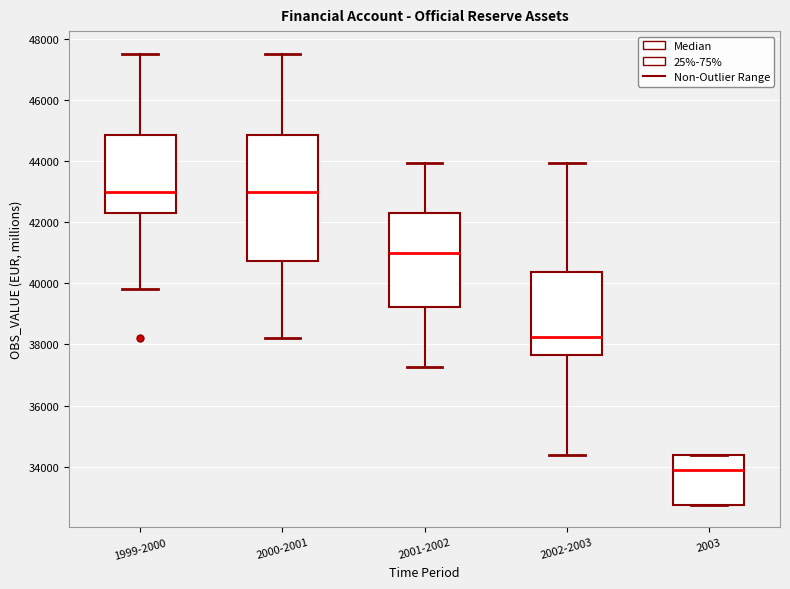

Reading left to right, transcribe this box plot: for each box, give where its median line is, the range the box spans, and where its two whiskers end, as read against the y-axis. The values are not printed on the chart, so give them approximately, as read against the axis.

1999-2000: median 43000, box 42400 to 44800, whiskers 39800 to 47600
2000-2001: median 43000, box 40800 to 44800, whiskers 38200 to 47600
2001-2002: median 41000, box 39200 to 42400, whiskers 37200 to 44000
2002-2003: median 38200, box 37600 to 40400, whiskers 34400 to 44000
2003: median 33800, box 32800 to 34400, whiskers 32800 to 34400